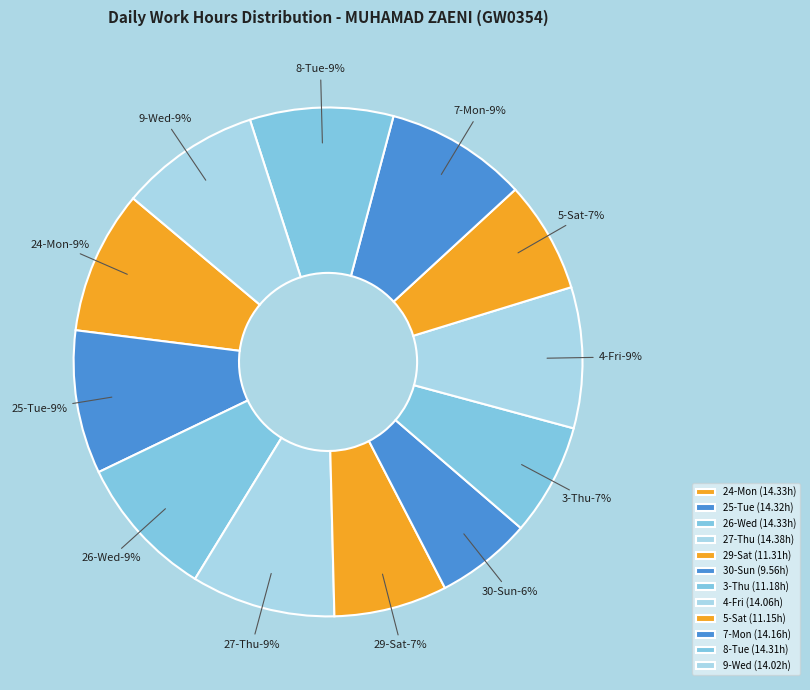

What percentage is NOT represented by 4-Fri?

91.1%